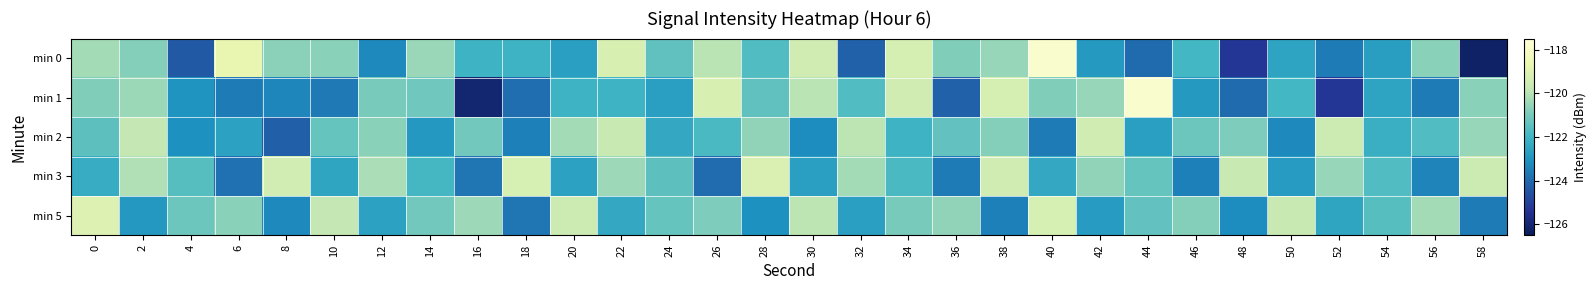

Reading right to left, transcribe all the data shown in this chart.

min 0: 58=-126.2	56=-120.7	54=-122.7	52=-123.6	50=-122.5	48=-125.3	46=-122.0	44=-123.9	42=-122.8	40=-117.9	38=-120.5	36=-120.8	34=-119.4	32=-124.2	30=-119.5	28=-121.7	26=-119.9	24=-121.4	22=-119.2	20=-122.7	18=-122.1	16=-122.1	14=-120.5	12=-123.3	10=-120.7	8=-120.7	6=-118.8	4=-124.4	2=-120.8	0=-120.3
min 1: 58=-120.7	56=-123.6	54=-122.5	52=-125.3	50=-122.0	48=-123.9	46=-122.8	44=-117.9	42=-120.5	40=-120.8	38=-119.4	36=-124.2	34=-119.5	32=-121.7	30=-119.9	28=-121.4	26=-119.2	24=-122.7	22=-122.1	20=-122.1	18=-123.9	16=-126.0	14=-121.1	12=-121.0	10=-123.6	8=-123.4	6=-123.6	4=-123.0	2=-120.4	0=-120.9
min 2: 58=-120.5	56=-121.7	54=-122.2	52=-119.6	50=-123.3	48=-120.9	46=-121.2	44=-122.7	42=-119.5	40=-123.6	38=-120.8	36=-121.4	34=-122.1	32=-119.9	30=-123.2	28=-120.6	26=-121.8	24=-122.4	22=-119.7	20=-120.3	18=-123.5	16=-121.1	14=-122.9	12=-120.7	10=-121.3	8=-124.2	6=-122.6	4=-123.1	2=-119.8	0=-121.5
min 3: 58=-119.6	56=-123.4	54=-121.7	52=-120.5	50=-122.8	48=-119.7	46=-123.5	44=-121.3	42=-120.6	40=-122.4	38=-119.5	36=-123.6	34=-121.8	32=-120.3	30=-122.7	28=-119.2	26=-123.9	24=-121.5	22=-120.4	20=-122.6	18=-119.3	16=-123.7	14=-121.9	12=-120.2	10=-122.5	8=-119.4	6=-123.8	4=-121.6	2=-120.1	0=-122.3
min 5: 58=-123.6	56=-120.3	54=-121.6	52=-122.5	50=-119.7	48=-123.2	46=-120.8	44=-121.4	42=-122.8	40=-119.3	38=-123.5	36=-120.6	34=-121.0	32=-122.7	30=-119.9	28=-123.1	26=-120.9	24=-121.3	22=-122.4	20=-119.6	18=-123.7	16=-120.4	14=-121.1	12=-122.6	10=-119.8	8=-123.3	6=-120.7	4=-121.2	2=-122.9	0=-119.1